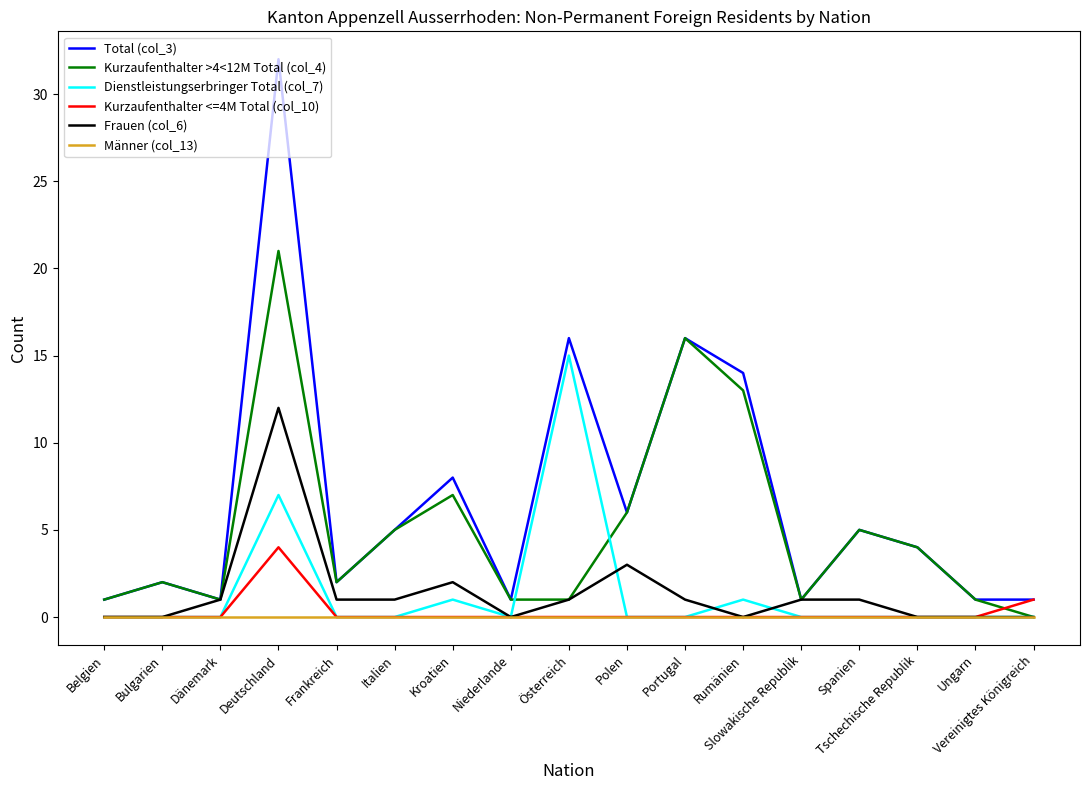

At which category is the sum across all series the highest?

Deutschland